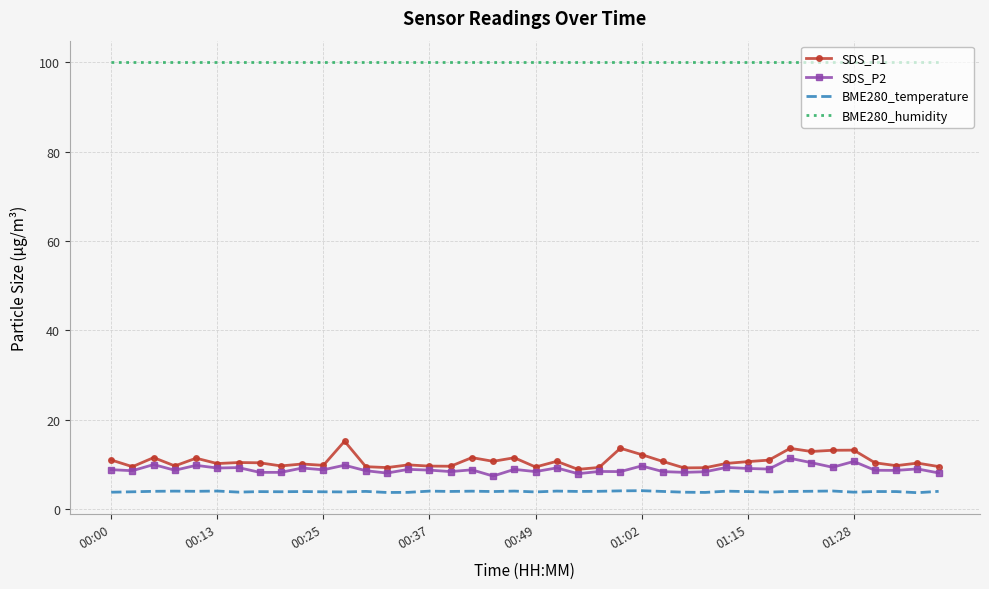

What are all the series names shown in the legend?

SDS_P1, SDS_P2, BME280_temperature, BME280_humidity